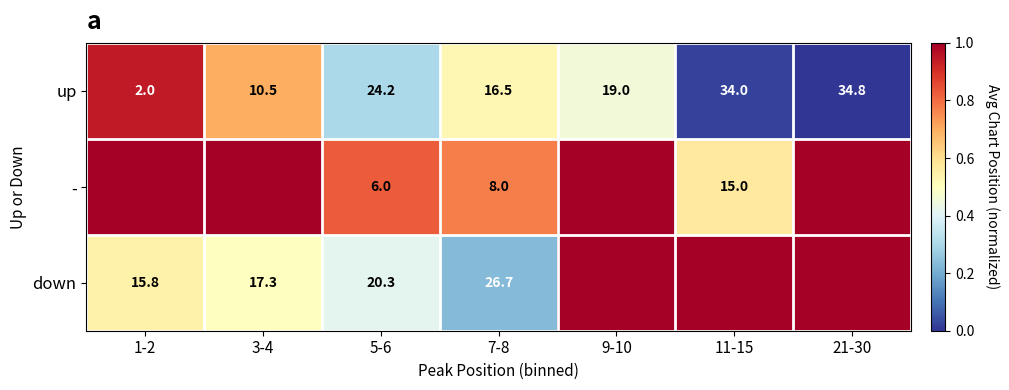

What is the difference between the - values at 5-6 and 11-15?

9.0